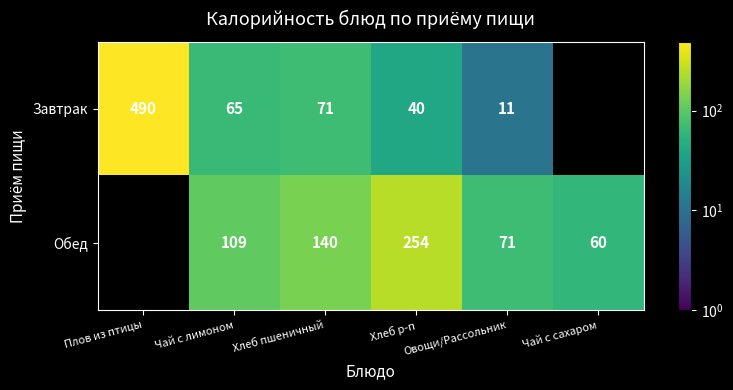

Which series has the widest spread of values?

Завтрак